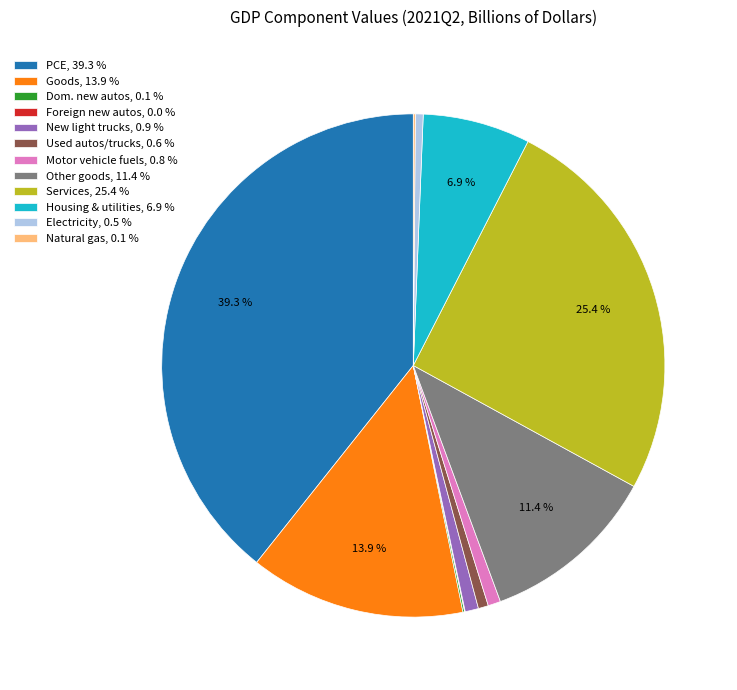

Approximately how many times larger is the value at Goods, 13.9 % compared to PCE, 39.3 %?

0.4